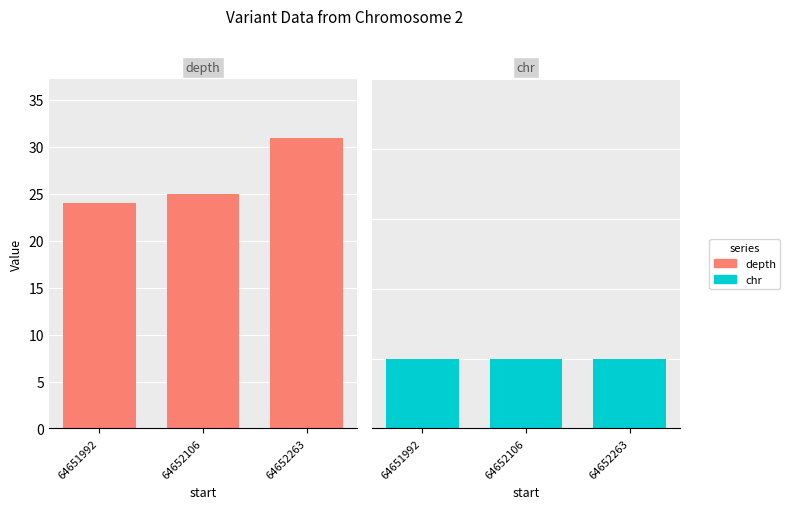

What is the value of the depth bar at the 3rd from the left?

31